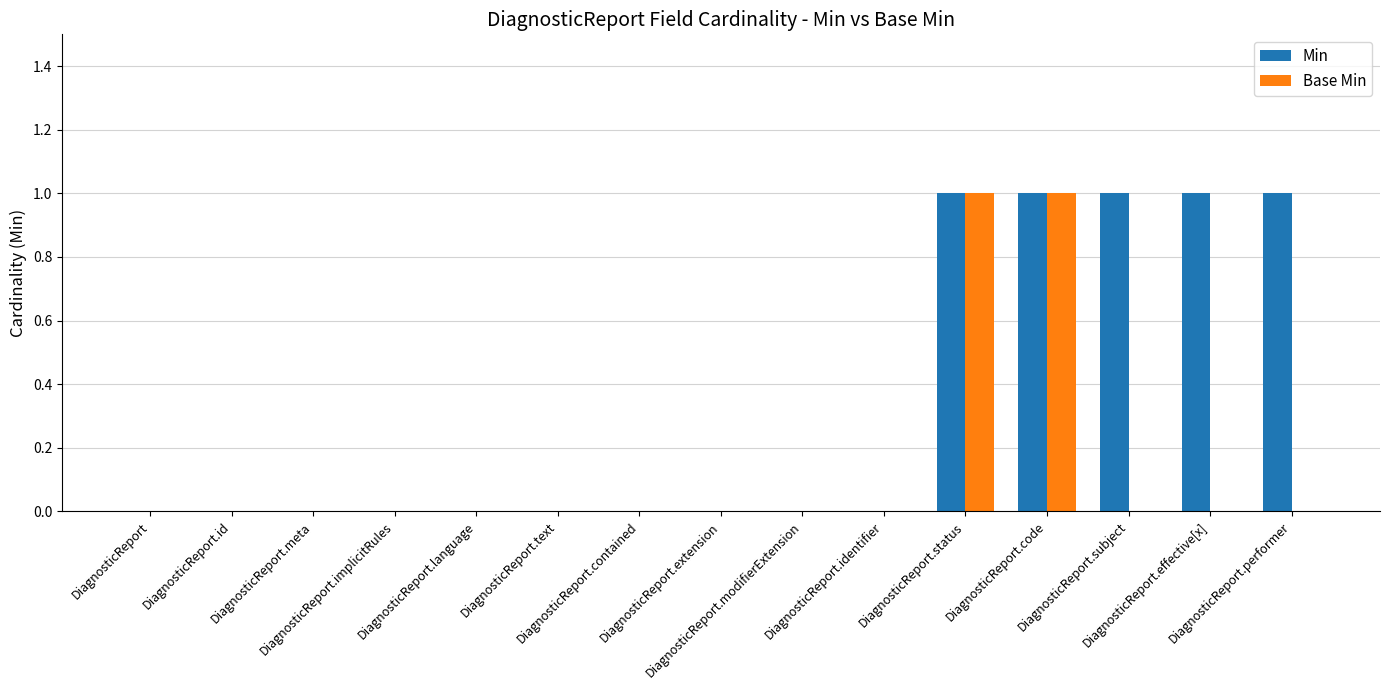

Are the bars grouped side by side (vs. stacked)?

Yes